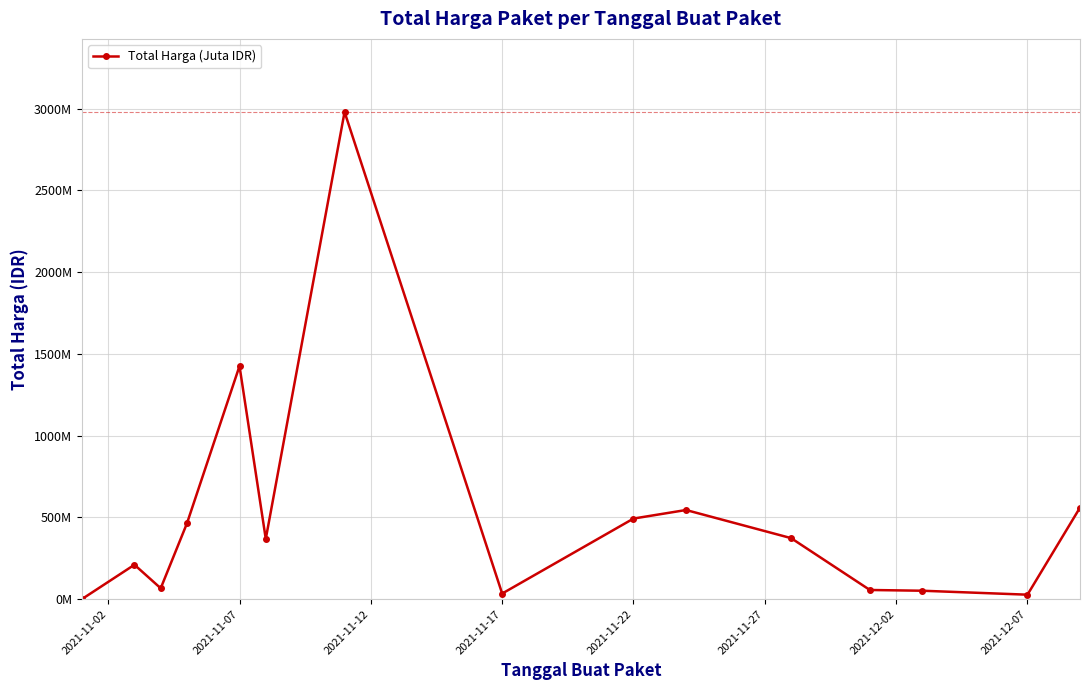

Does the chart have visible grid lines?

Yes